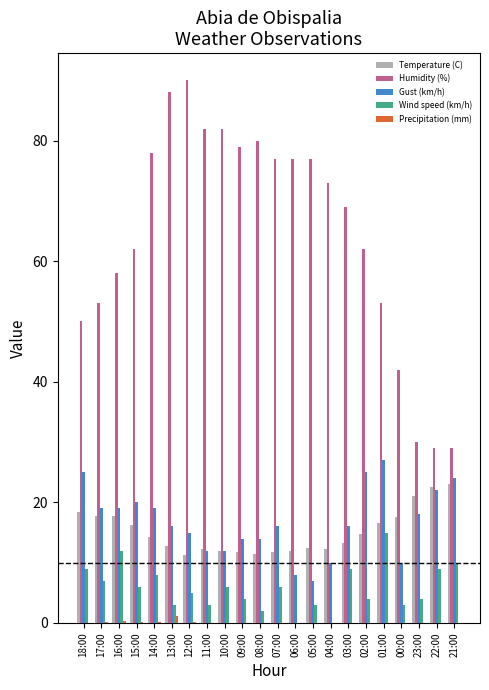

How many values in the Temperature (C) series exceed 14?

11